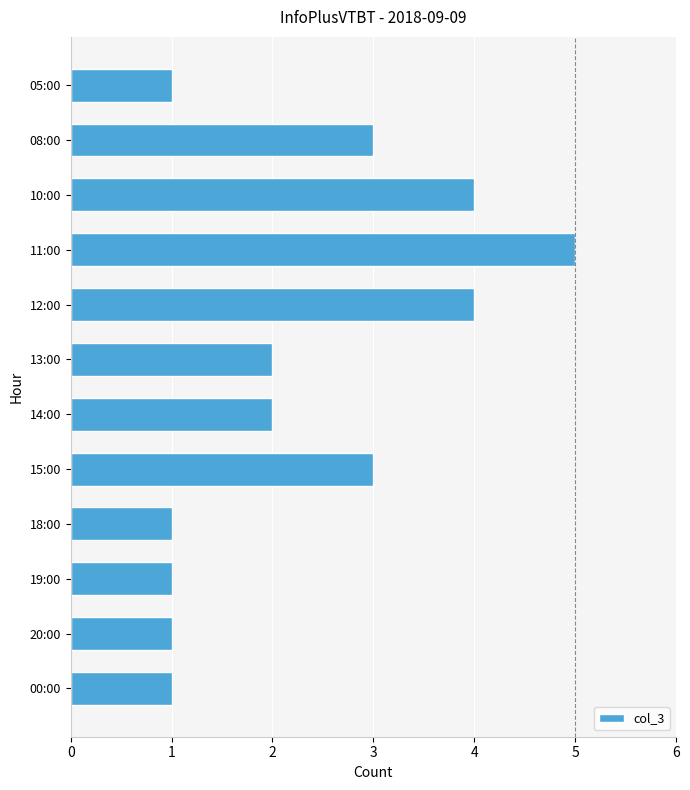

Reading bottom to top, transcribe all the data shown in this chart.

1	1	1	1	3	2	2	4	5	4	3	1